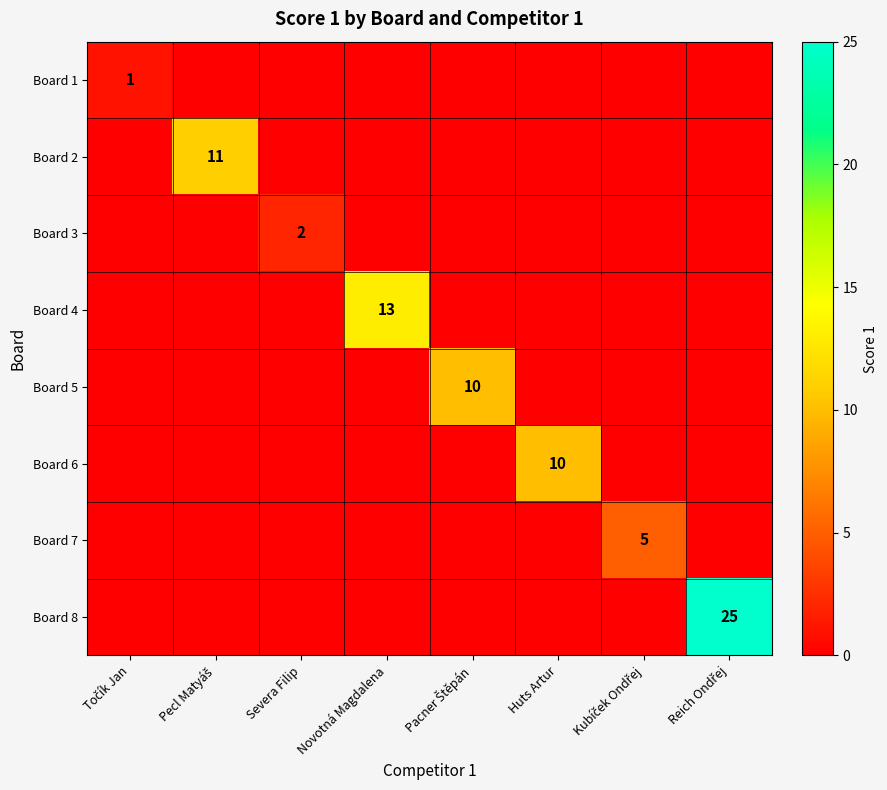

What is the greatest value displayed?

25